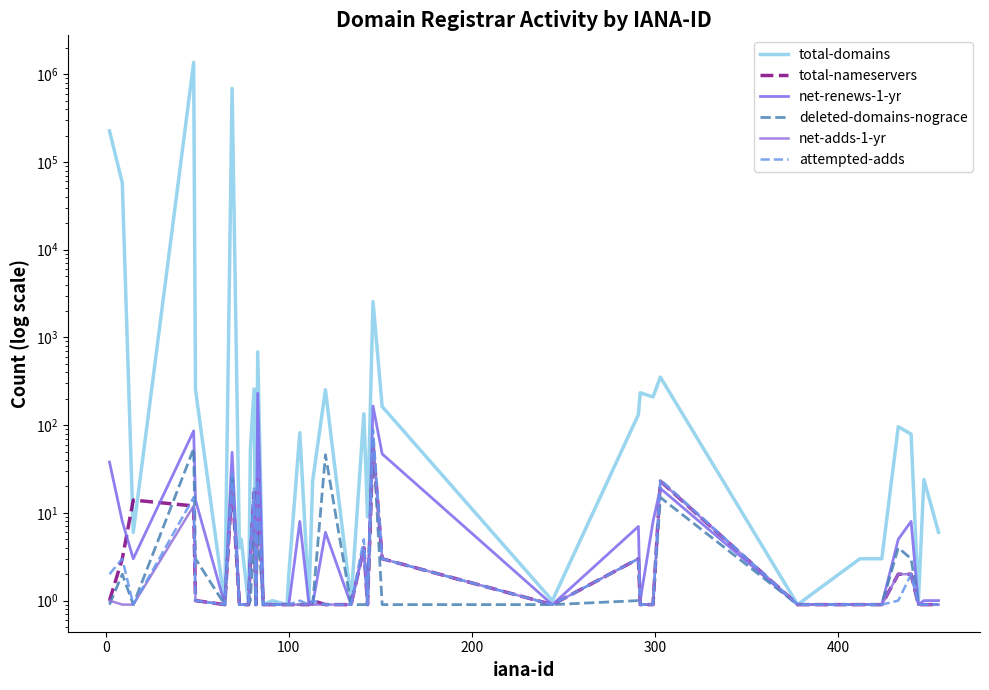

What is the difference between the second highest and minimum values in the net-renews-1-yr series?

164.1